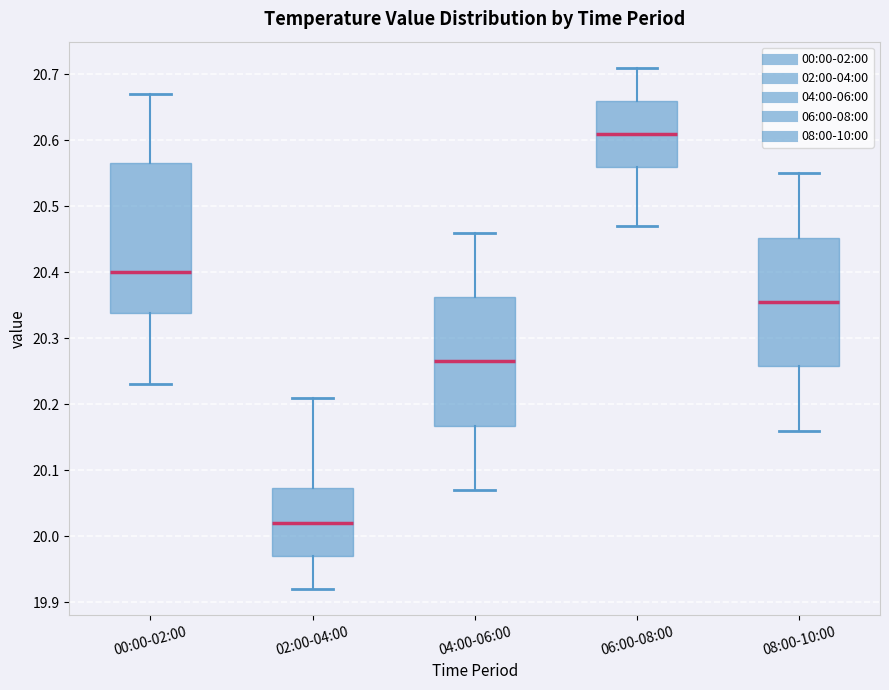

Reading left to right, transcribe this box plot: for each box, give where its median line is, the range the box spans, and where its two whiskers end, as read against the y-axis. The values are not printed on the chart, so give them approximately, as read against the axis.

00:00-02:00: median 20.40, box 20.34 to 20.57, whiskers 20.23 to 20.67
02:00-04:00: median 20.02, box 19.97 to 20.07, whiskers 19.92 to 20.21
04:00-06:00: median 20.27, box 20.17 to 20.36, whiskers 20.07 to 20.46
06:00-08:00: median 20.61, box 20.56 to 20.66, whiskers 20.47 to 20.71
08:00-10:00: median 20.36, box 20.26 to 20.45, whiskers 20.16 to 20.55